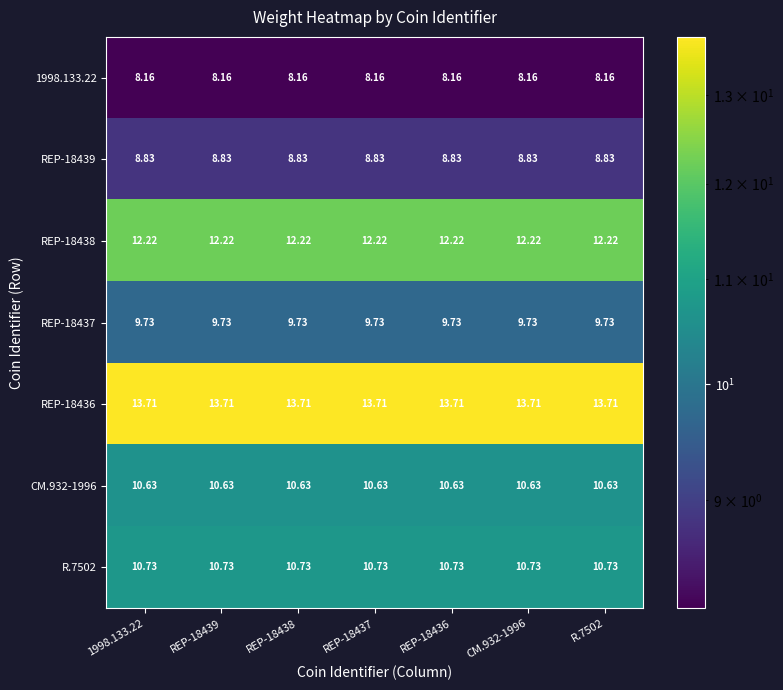

How many data points does each series have?

7